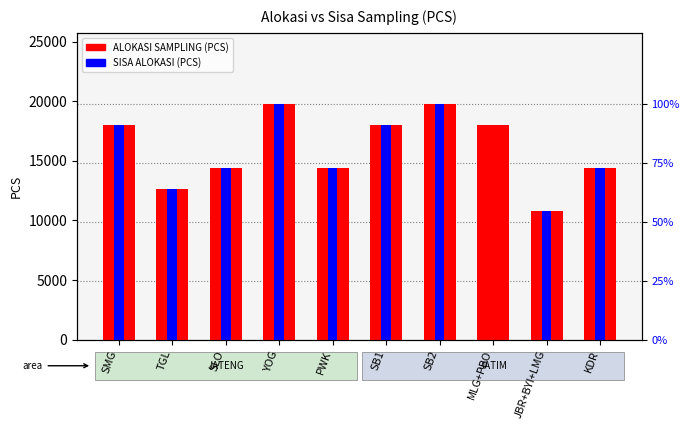

Reading right to left, extract all data points from this chart.

ALOKASI SAMPLING (PCS): 14400	10800	18000	19800	18000	14400	19800	14400	12600	18000
SISA ALOKASI (PCS): 14400	10800	0	19800	18000	14400	19800	14400	12600	18000